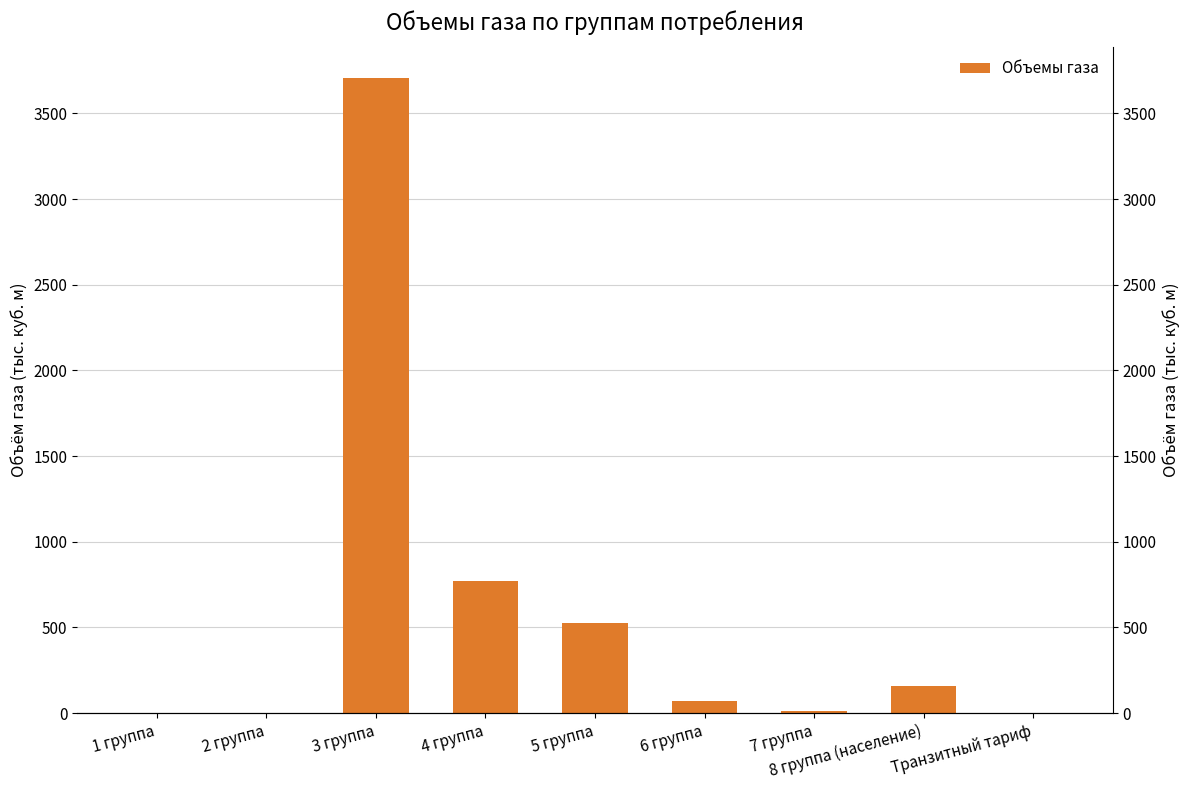

What is the value of the 6th bar from the left?

72.4